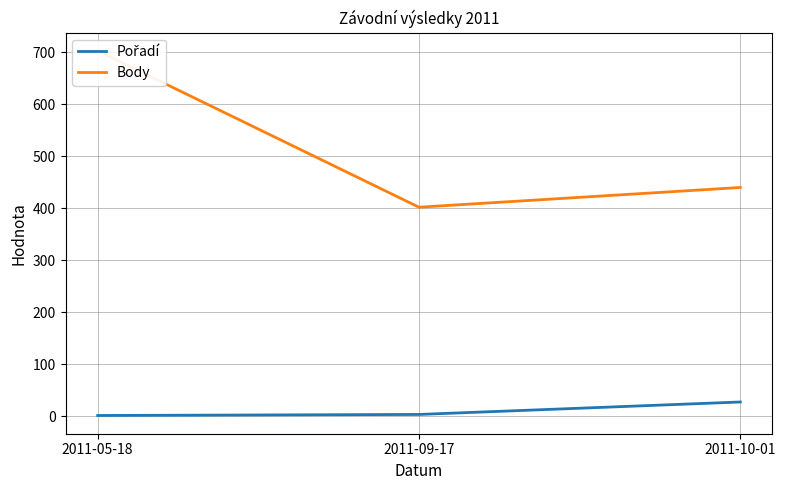

How many values in the Body series are below 440?

1